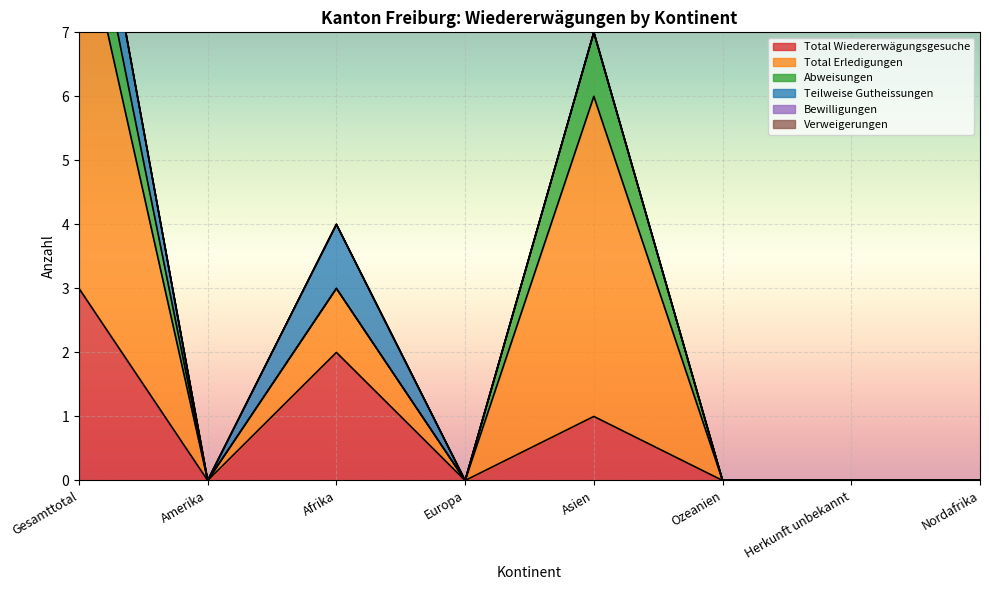

Reading right to left, what are all the values shown in this chart?

Total Wiedererwägungsgesuche: Nordafrika=0	Herkunft unbekannt=0	Ozeanien=0	Asien=1	Europa=0	Afrika=2	Amerika=0	Gesamttotal=3
Total Erledigungen: Nordafrika=0	Herkunft unbekannt=0	Ozeanien=0	Asien=5	Europa=0	Afrika=1	Amerika=0	Gesamttotal=6
Abweisungen: Nordafrika=0	Herkunft unbekannt=0	Ozeanien=0	Asien=1	Europa=0	Afrika=0	Amerika=0	Gesamttotal=1
Teilweise Gutheissungen: Nordafrika=0	Herkunft unbekannt=0	Ozeanien=0	Asien=0	Europa=0	Afrika=1	Amerika=0	Gesamttotal=1
Bewilligungen: Nordafrika=0	Herkunft unbekannt=0	Ozeanien=0	Asien=0	Europa=0	Afrika=0	Amerika=0	Gesamttotal=0
Verweigerungen: Nordafrika=0	Herkunft unbekannt=0	Ozeanien=0	Asien=0	Europa=0	Afrika=0	Amerika=0	Gesamttotal=0